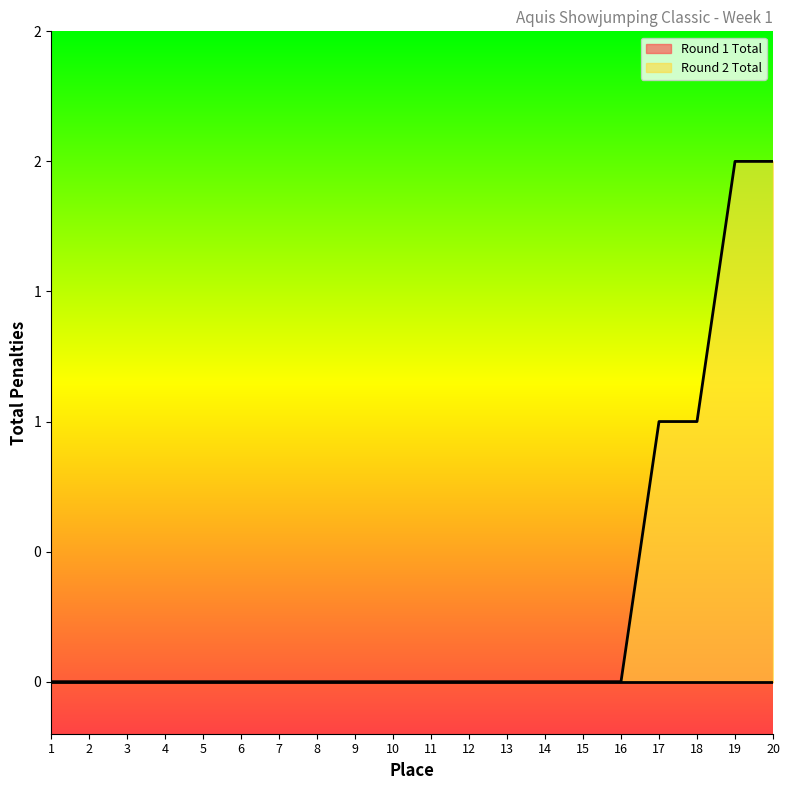

How many values are above zero?

4